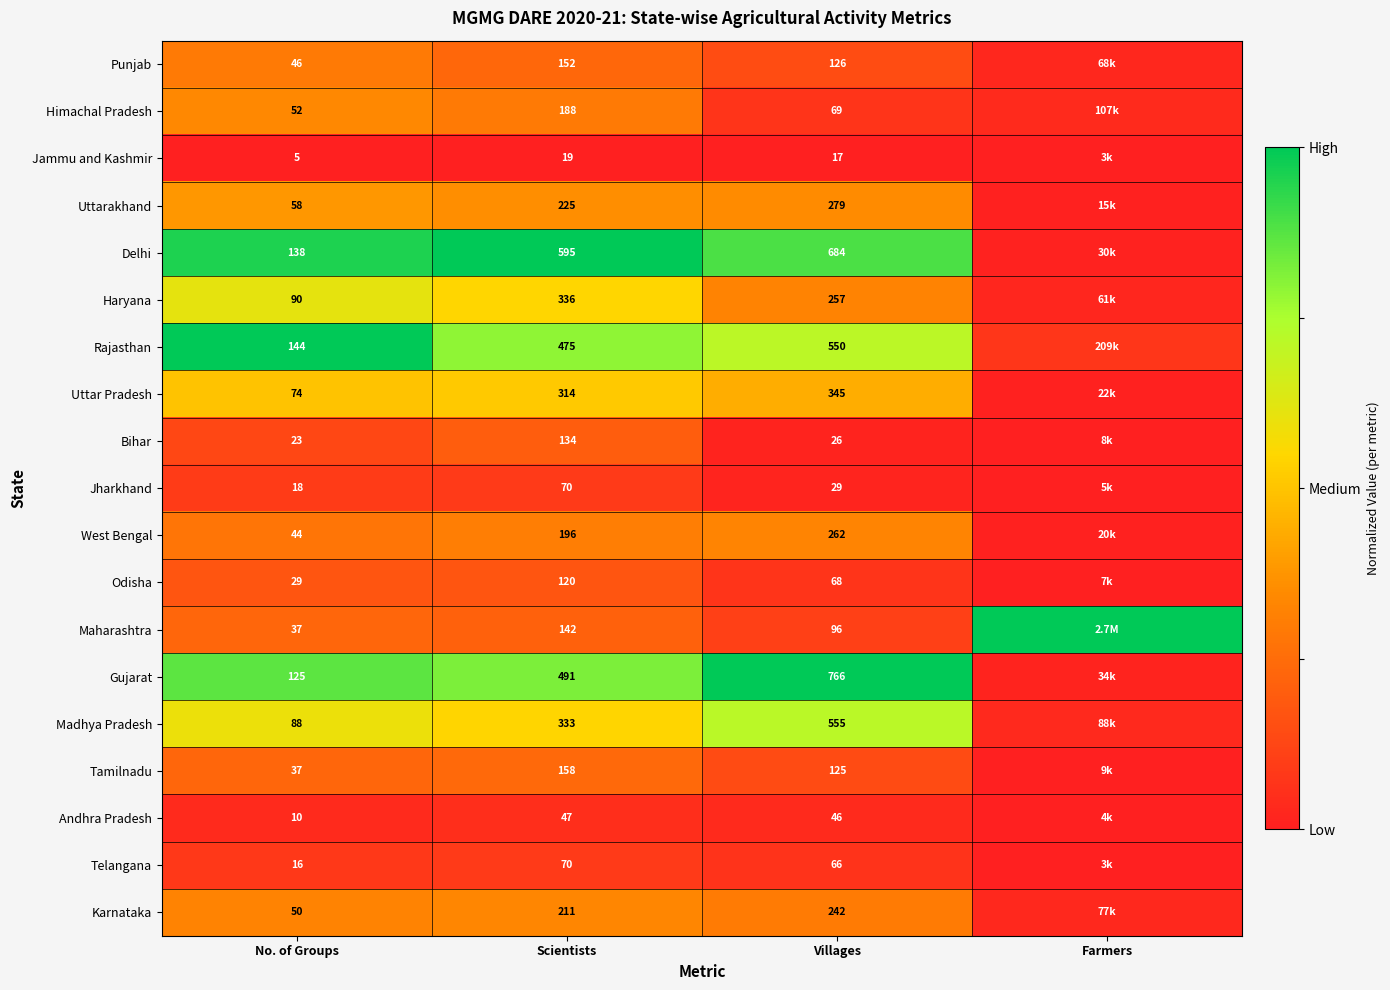

At which category is the sum across all series the highest?

No. of Groups